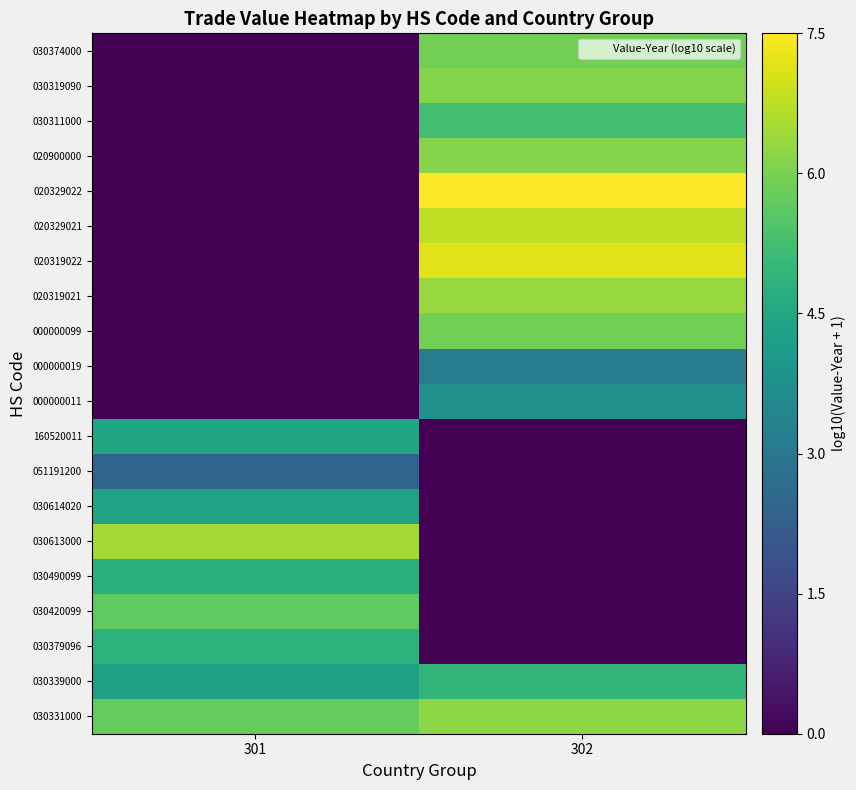

At which category is the sum across all series the highest?

302